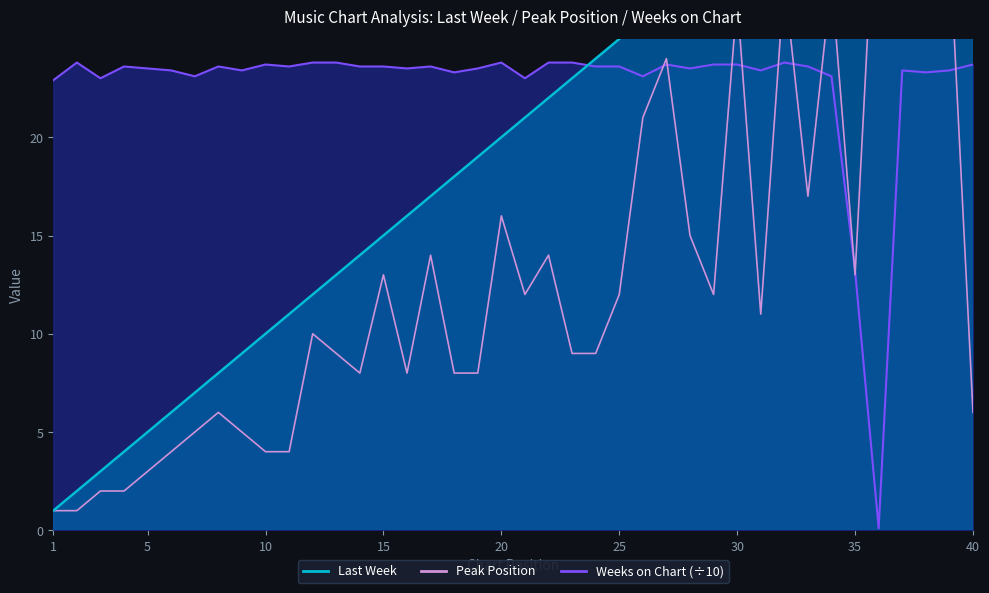

After their last crossing, which series has the higher values: Weeks on Chart or Last Week?

Last Week